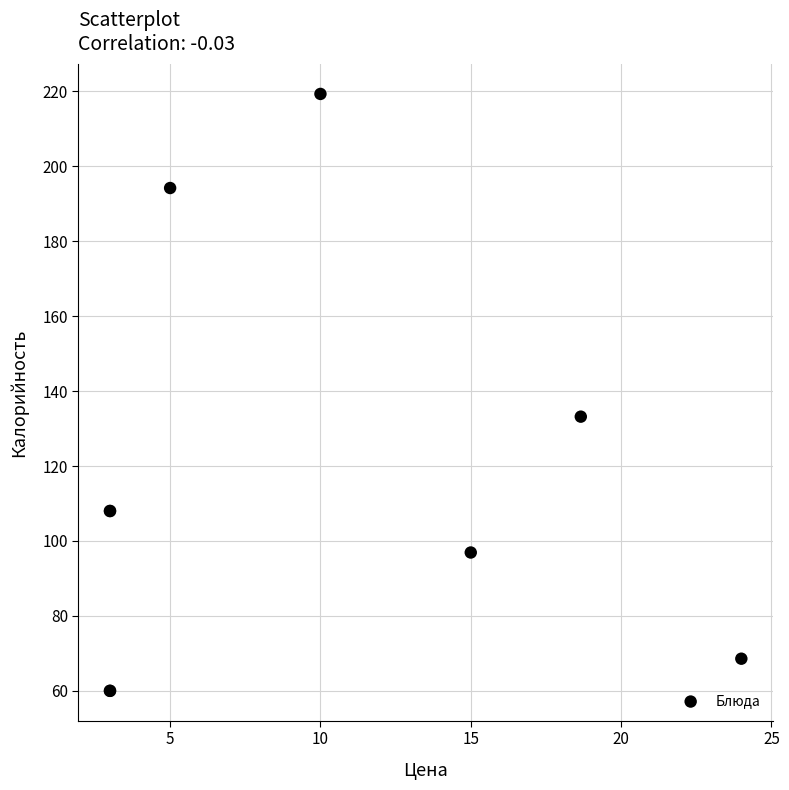

What Y value in the scatter plot is closest to 139?

133.2